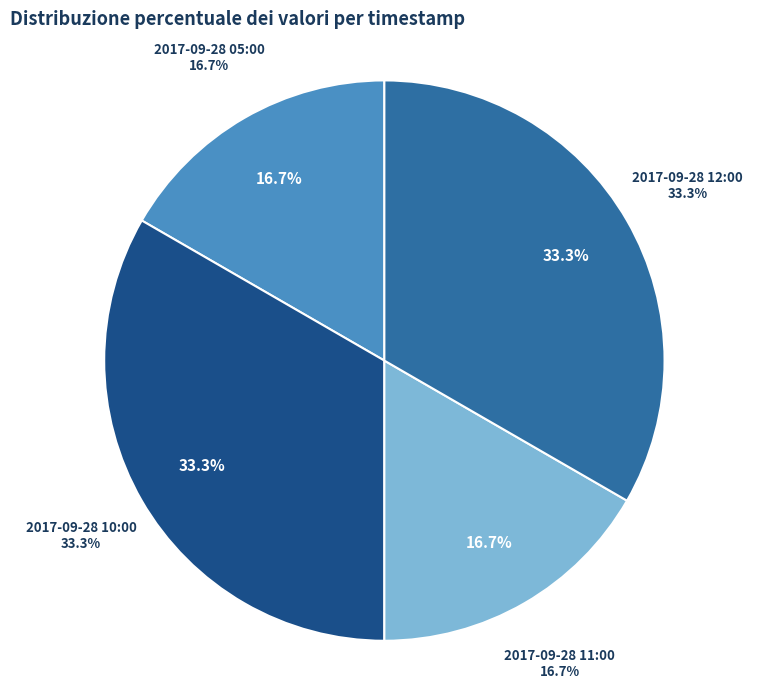

True or false: 2017-09-28 11:00 accounts for 17% of the total.

True